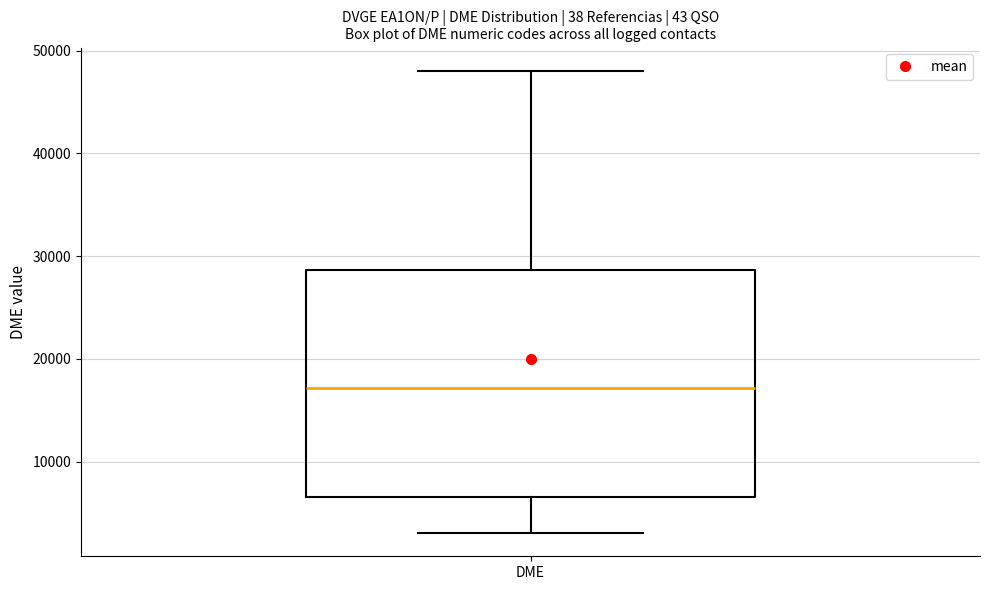

Transcribe this box plot: give where the median line is, the range the box spans, and where the two whiskers end, as read against the y-axis. The values are not printed on the chart, so give them approximately, as read against the axis.

median 17000, box 7000 to 29000, whiskers 3000 to 48000